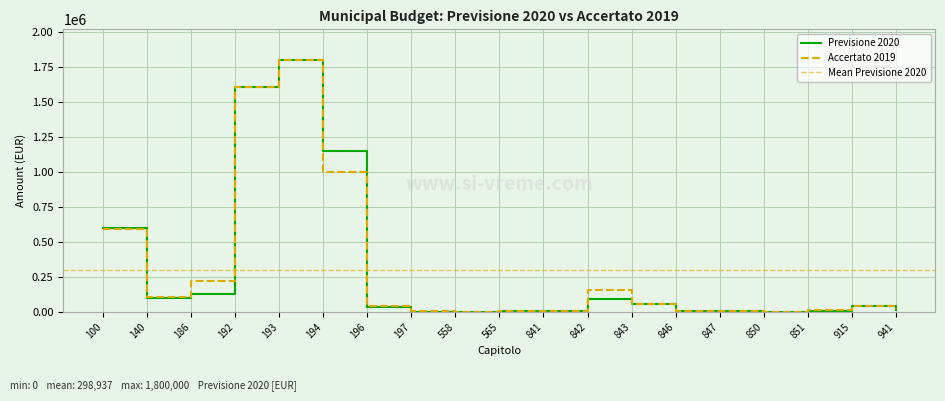

What is the sum of all Previsione 2020 values?

5679800.0